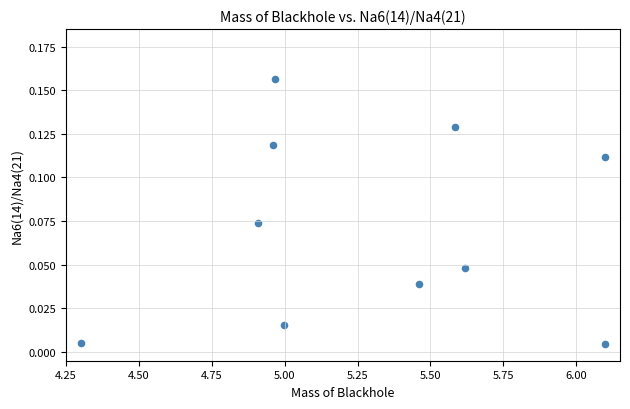

What is the range of X values (max minus min)?

1.8